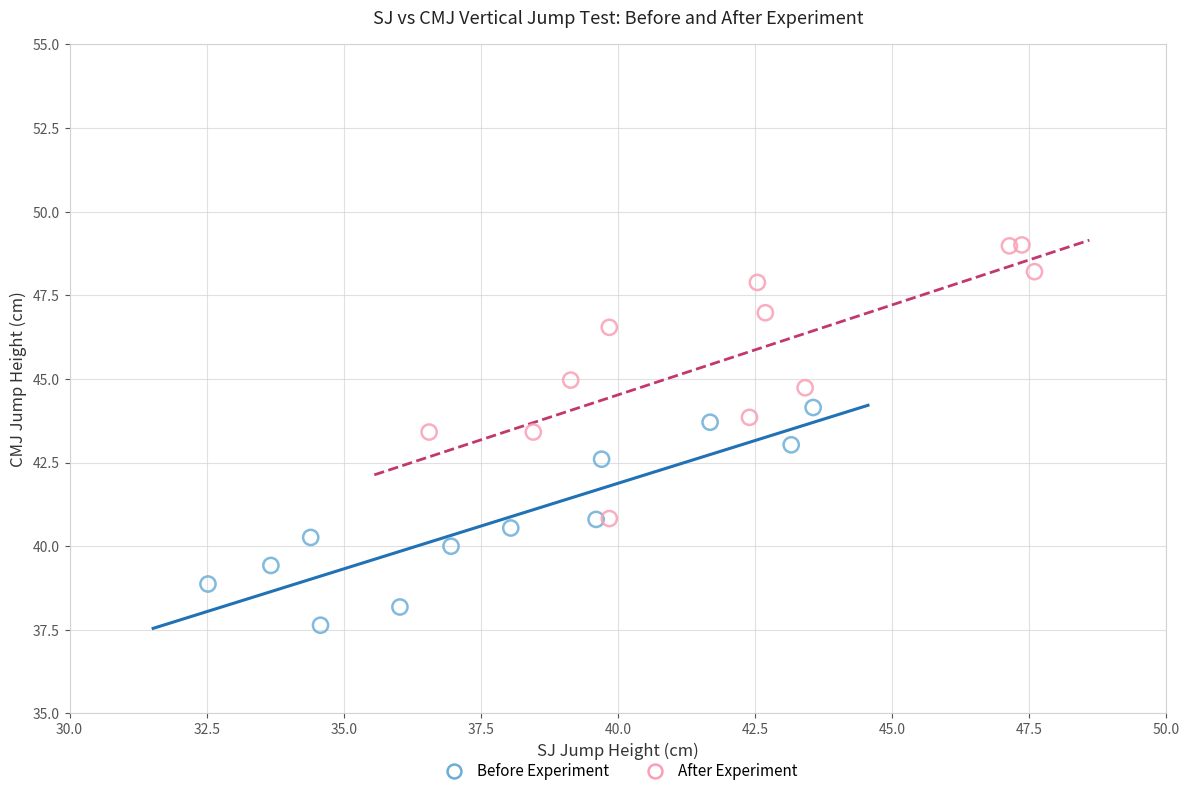

Which series contains the lowest Y value?

Before Experiment